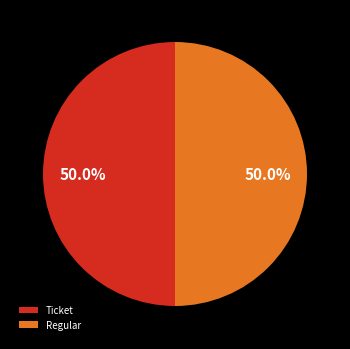

What percentage is the Regular slice, to the nearest percent?

50%